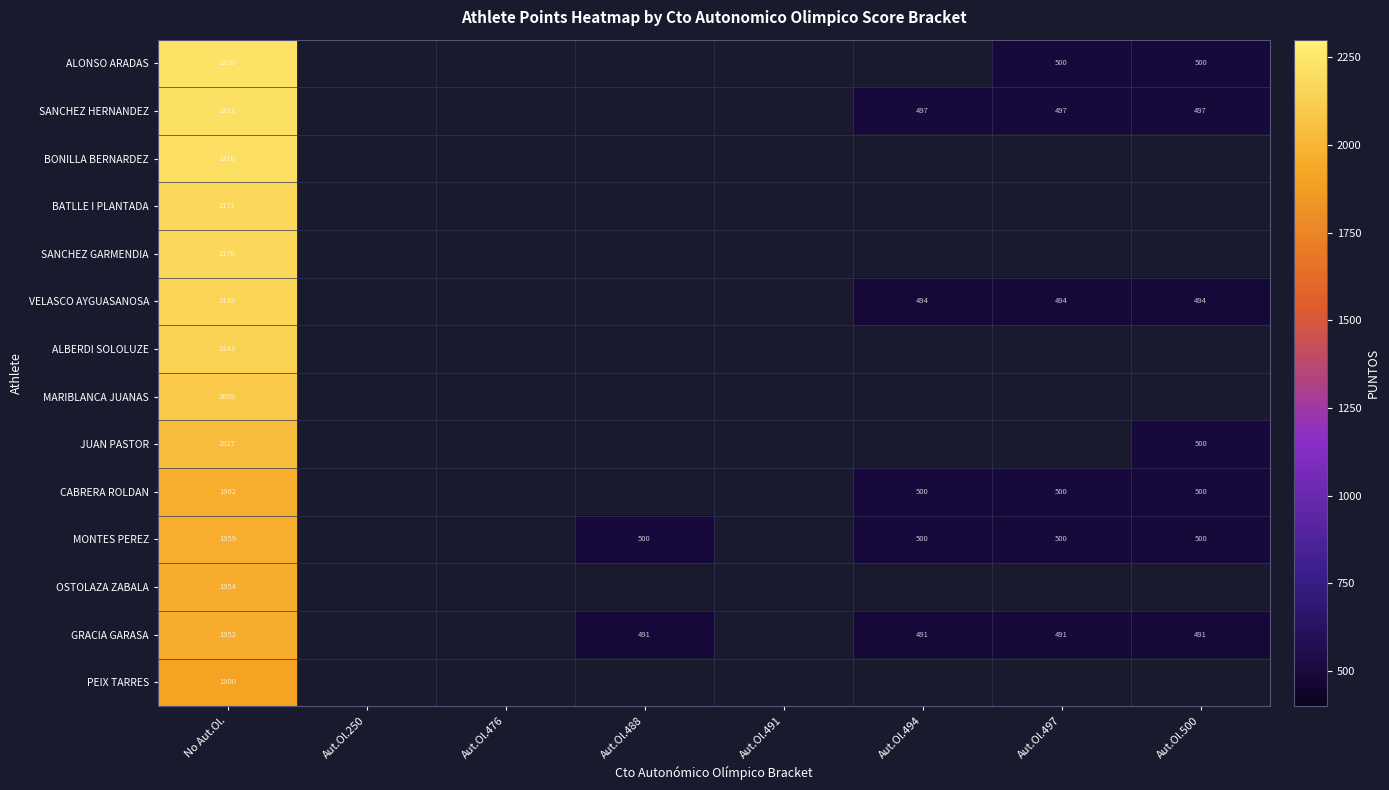

What is the difference between the highest and lowest values at Aut.Ol.500?

9.0